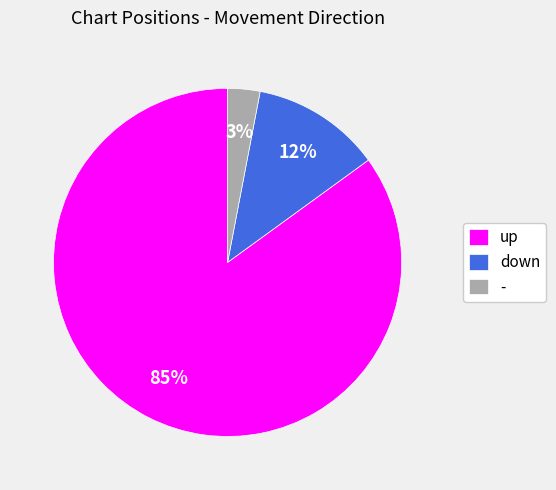

Do - and up together represent more than half of the pie?

Yes